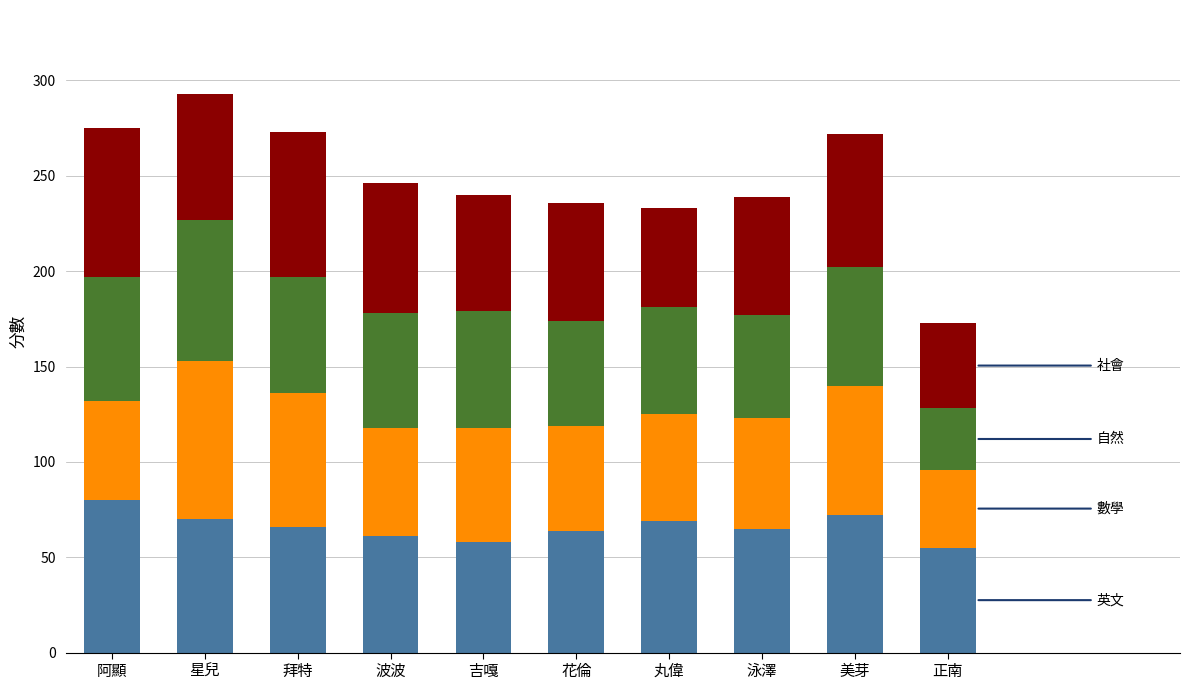

What is the total value across all series at 美芽?

272